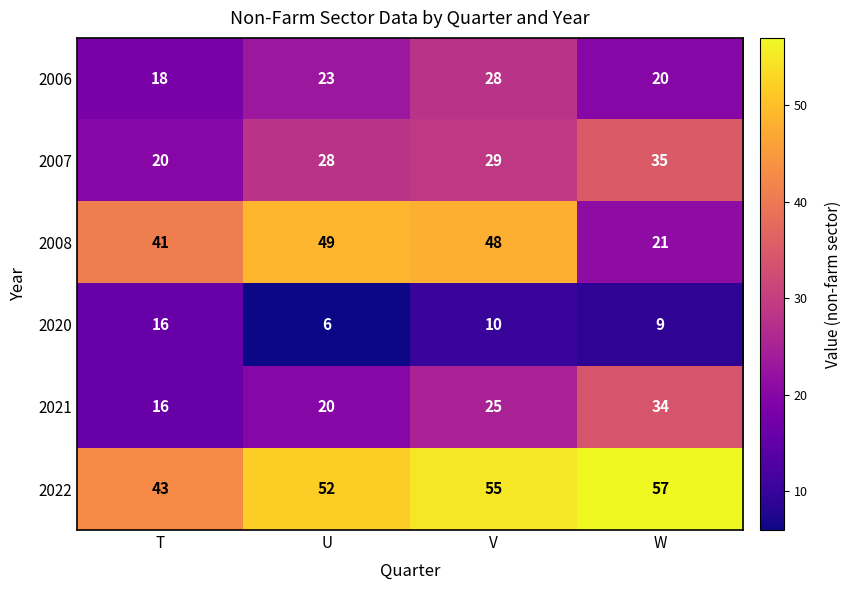

The 2008 series shows 62 at T. True or false?

False